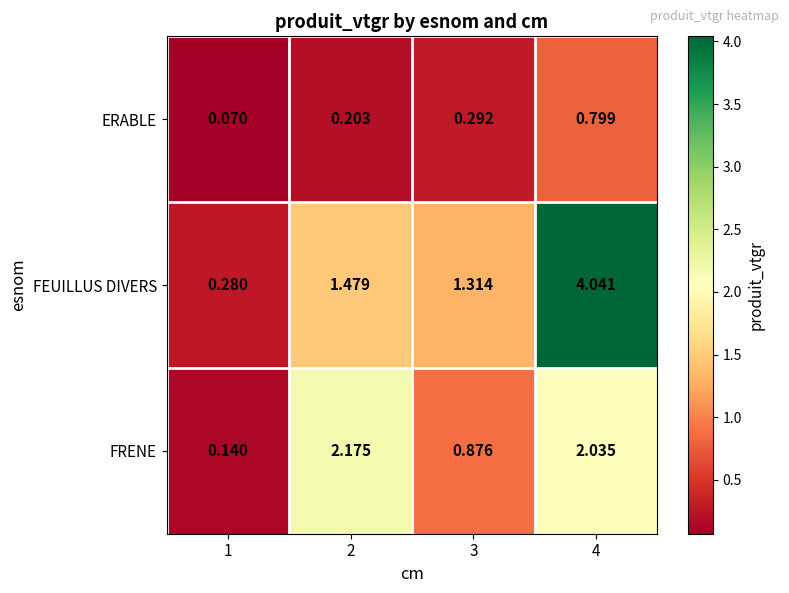

Rank the series at 3 from lowest to highest value.

ERABLE, FRENE, FEUILLUS DIVERS